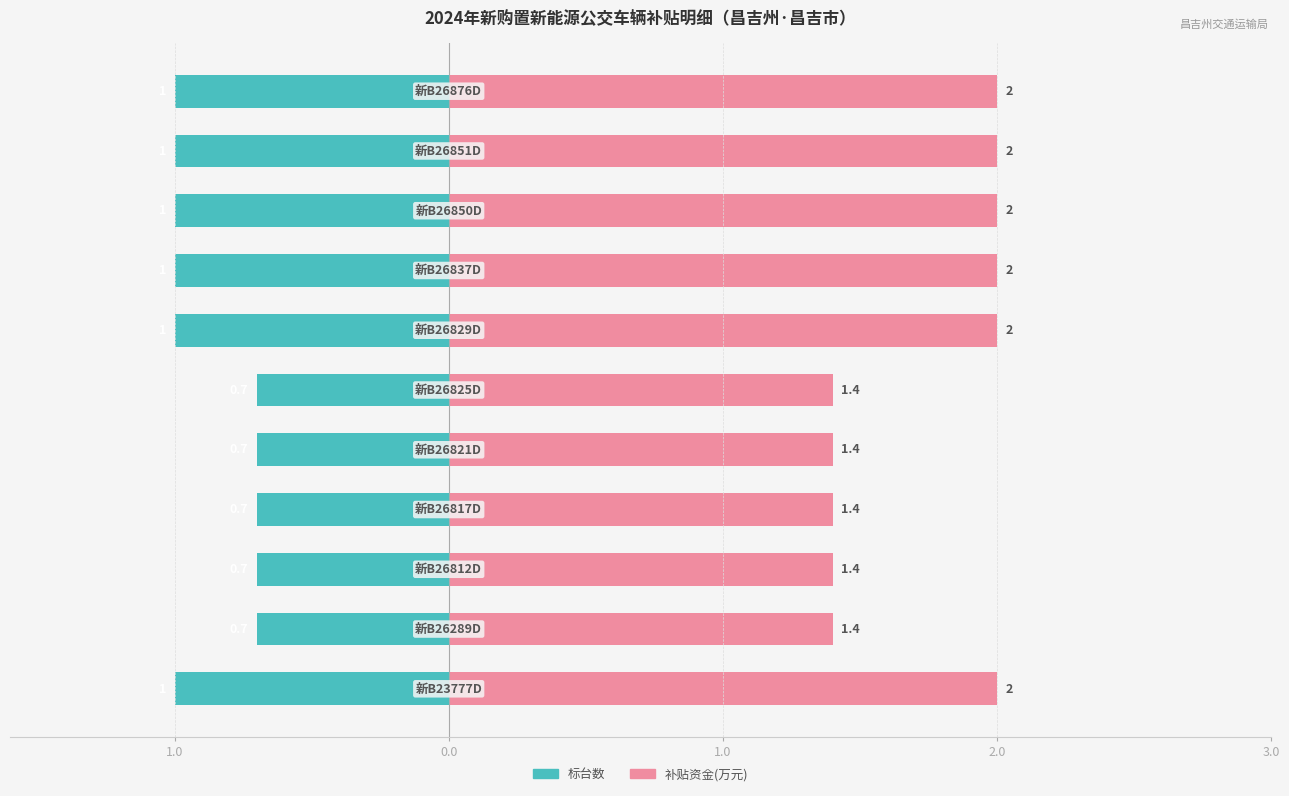

Reading right to left, extract all data points from this chart.

标台数: -1.0	-1.0	-1.0	-1.0	-1.0	-0.7	-0.7	-0.7	-0.7	-0.7	-1.0
补贴资金(万元): 2.0	2.0	2.0	2.0	2.0	1.4	1.4	1.4	1.4	1.4	2.0